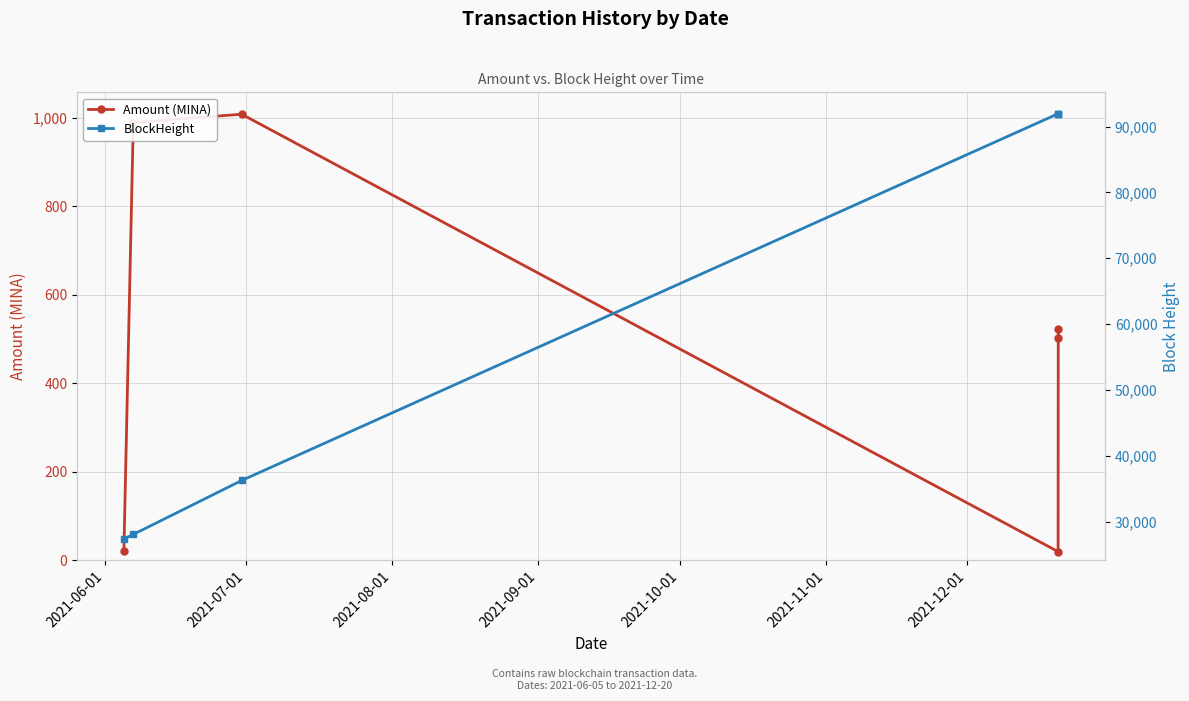

True or false: Amount (MINA) and BlockHeight cross at least once.

False